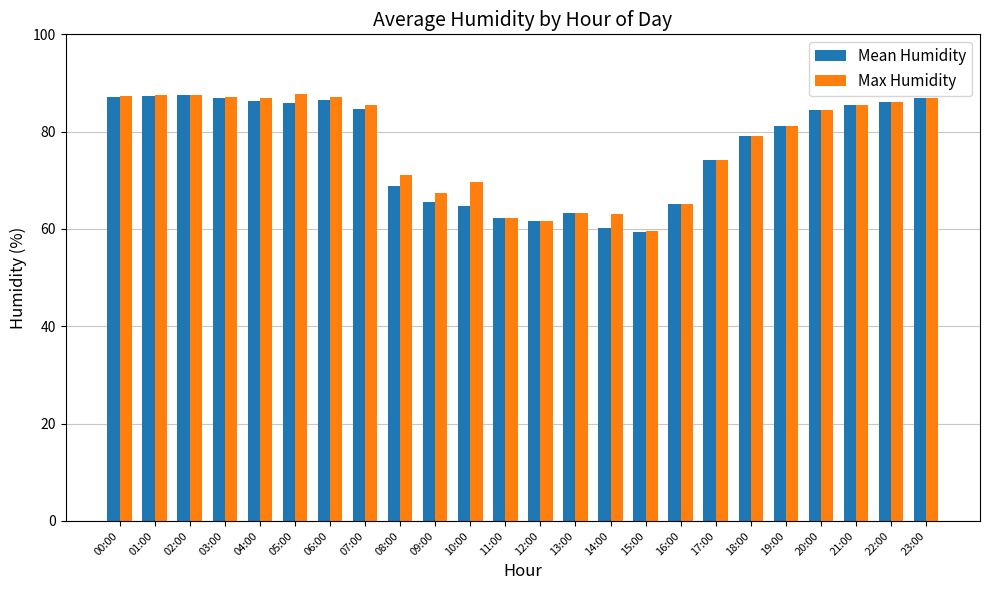

How many groups of bars are there?

24